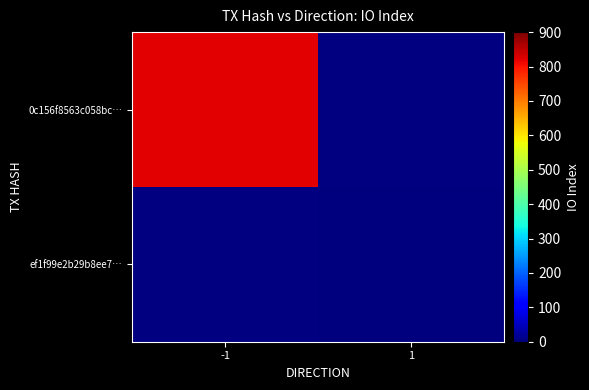

Rank the categories by ef1f99e2b29b8ee7… value from lowest to highest.

-1, 1